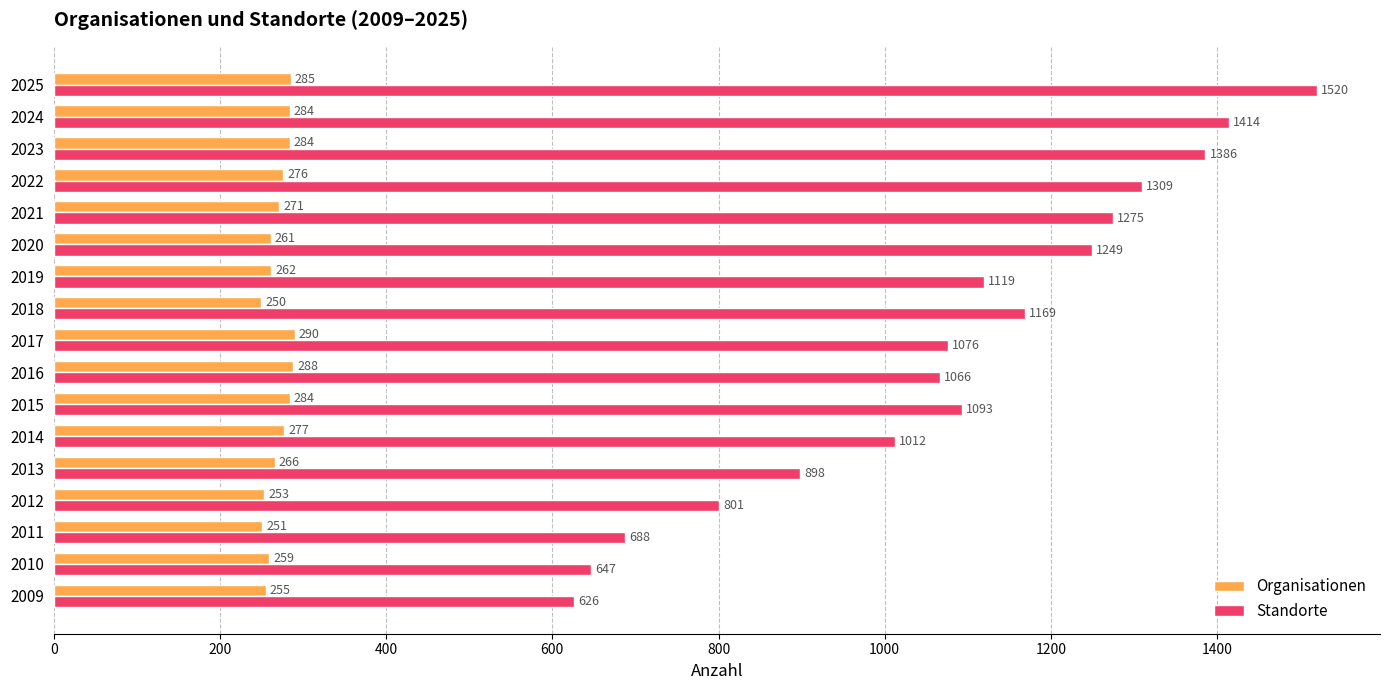

At 2018, list the series in order from smallest to largest.

Organisationen, Standorte